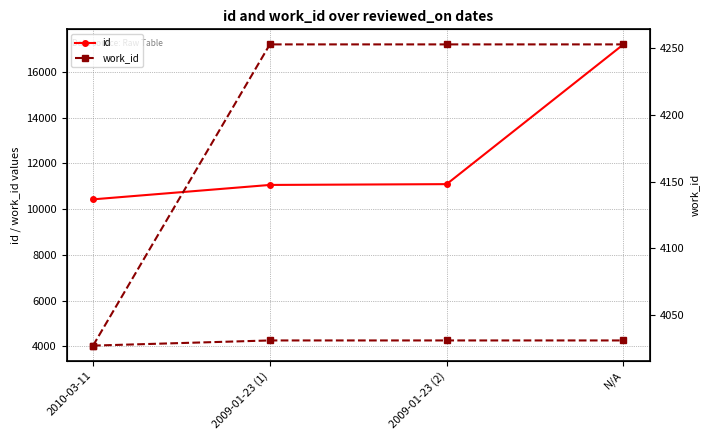

The value of id at 2009-01-23 (2) is 11096. True or false?

True